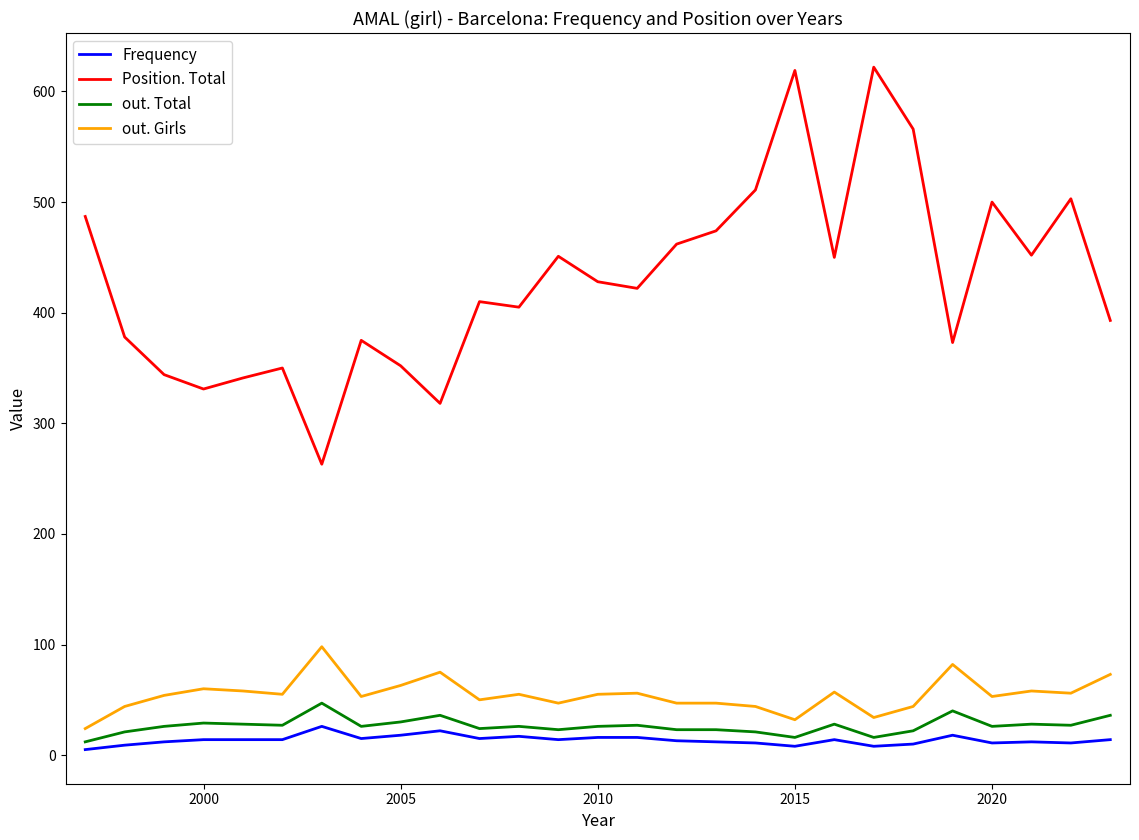

What is the difference between the maximum and minimum values in the out. Girls series?

74